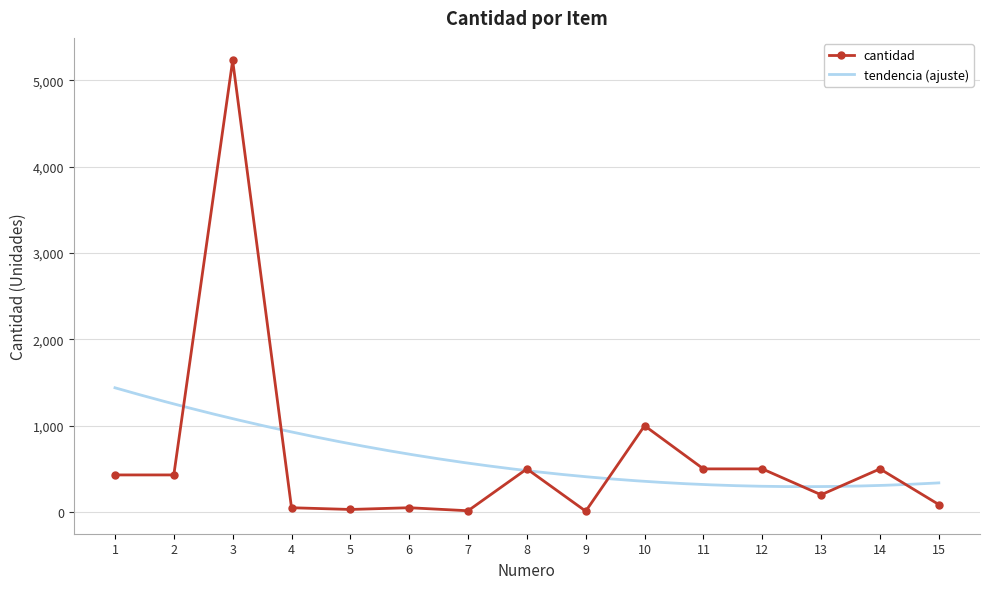

At which label is the value closest to 2621?

10